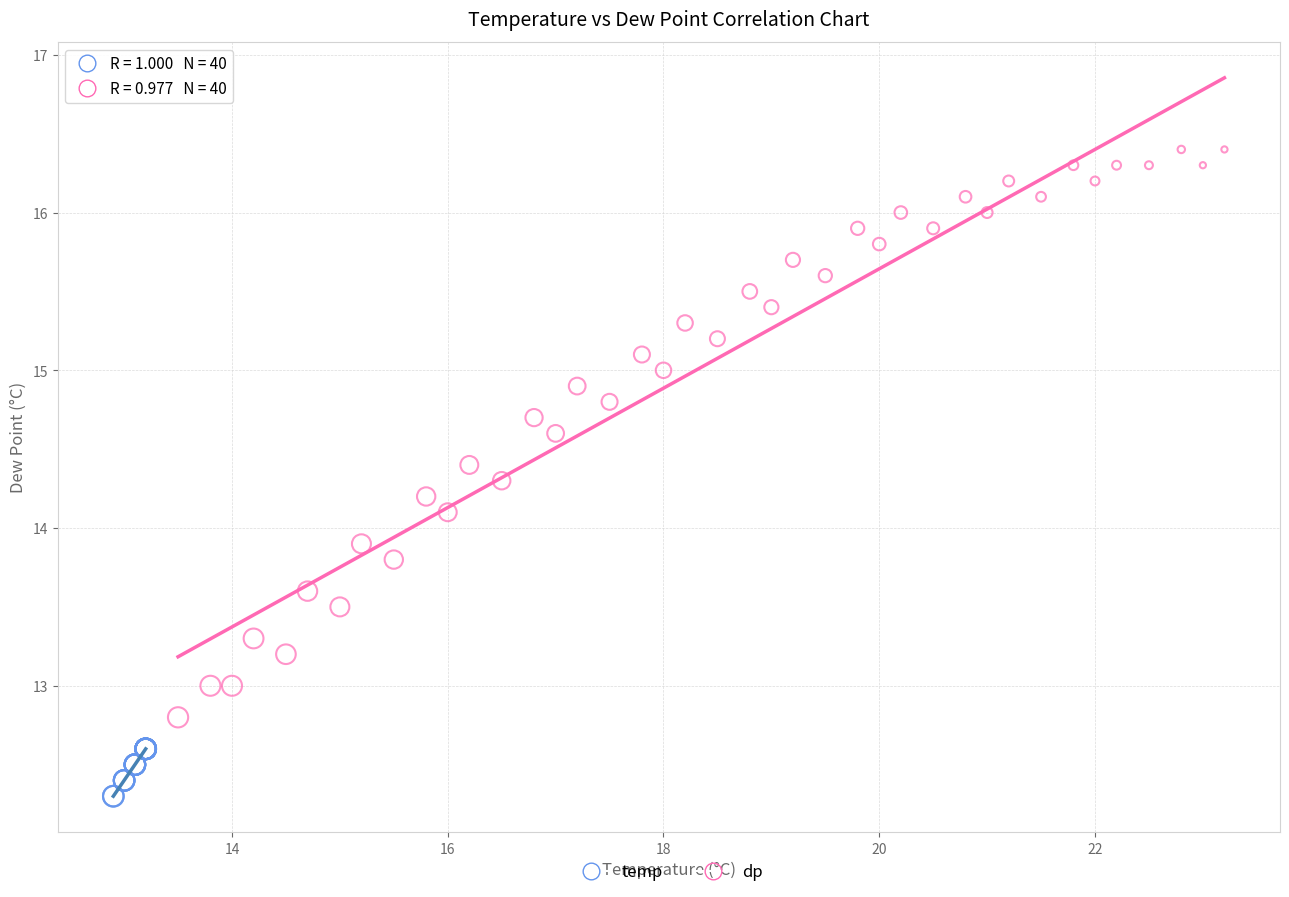

Which series reaches the minimum Y coordinate?

temp